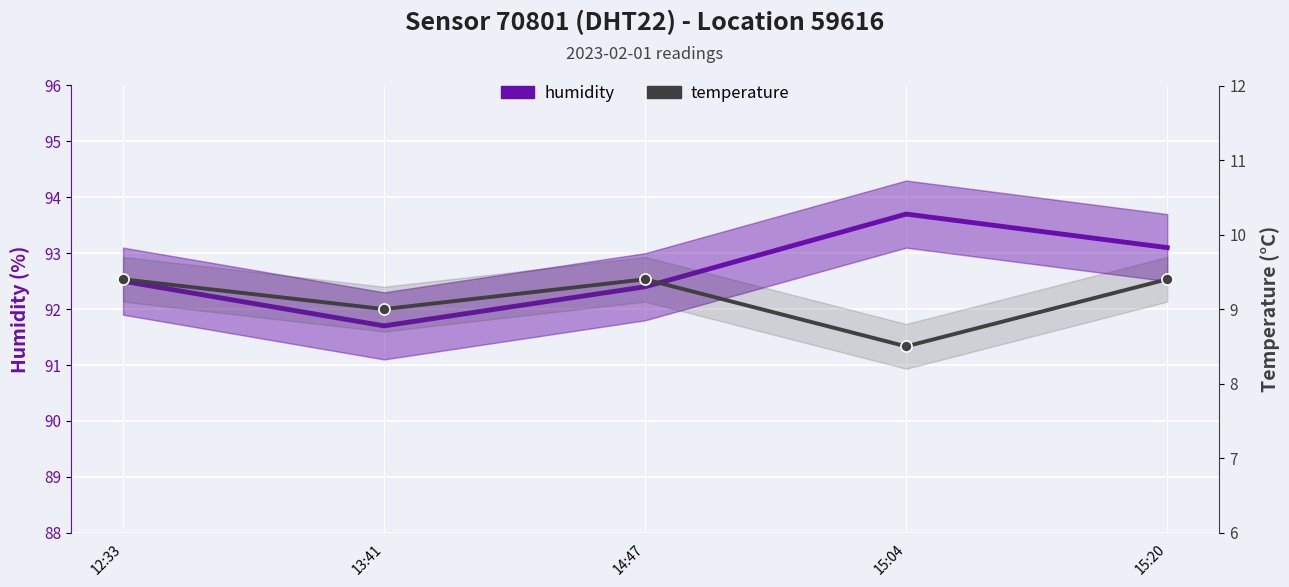

At which label is temperature closest to 8?

15:04